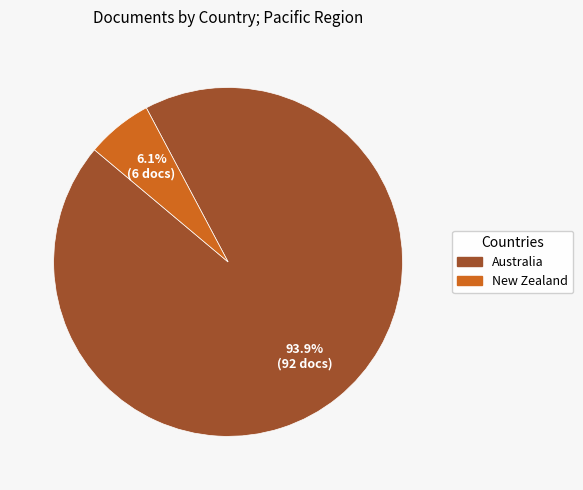

The Australia slice represents 99% of the pie. True or false?

False